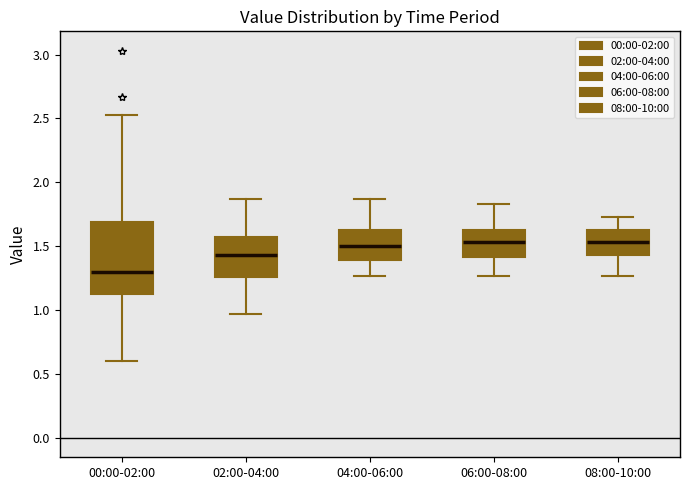

Reading left to right, transcribe this box plot: for each box, give where its median line is, the range the box spans, and where its two whiskers end, as read against the y-axis. The values are not printed on the chart, so give them approximately, as read against the axis.

00:00-02:00: median 1.30, box 1.10 to 1.70, whiskers 0.60 to 2.55
02:00-04:00: median 1.45, box 1.25 to 1.55, whiskers 0.95 to 1.85
04:00-06:00: median 1.50, box 1.40 to 1.65, whiskers 1.25 to 1.85
06:00-08:00: median 1.55, box 1.40 to 1.65, whiskers 1.25 to 1.85
08:00-10:00: median 1.55, box 1.45 to 1.65, whiskers 1.25 to 1.75